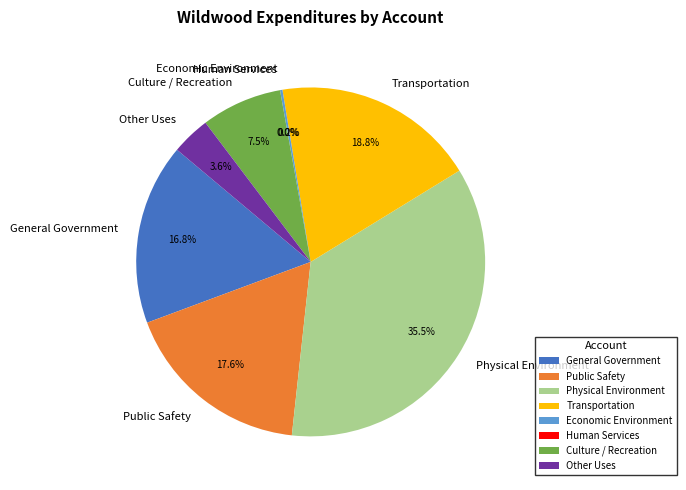

The Physical Environment slice represents 47% of the pie. True or false?

False